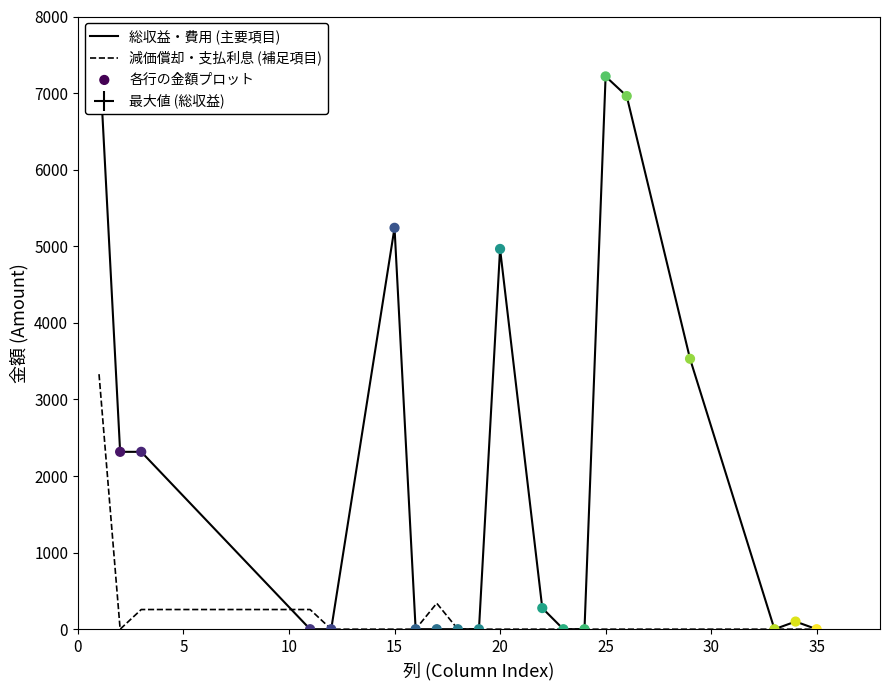

Which series has the widest spread of Y values?

総収益・費用 (主要項目)